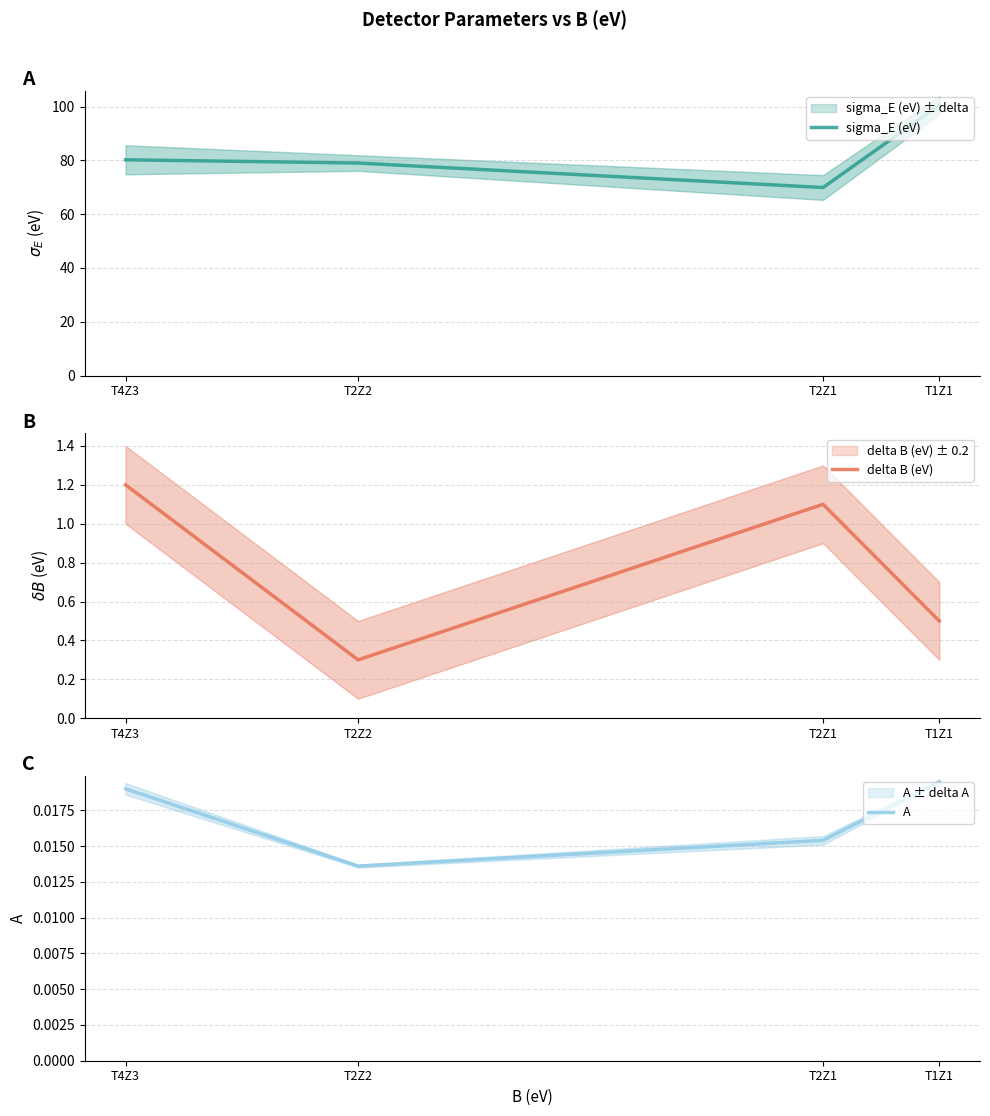

True or false: delta B (eV) has a value of 0.3 at T2Z1.

False